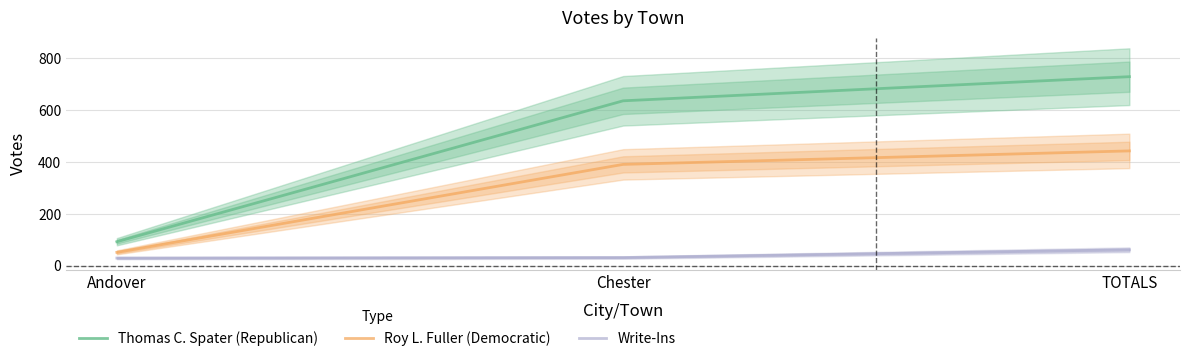

What is the average value of the Write-Ins series?

41